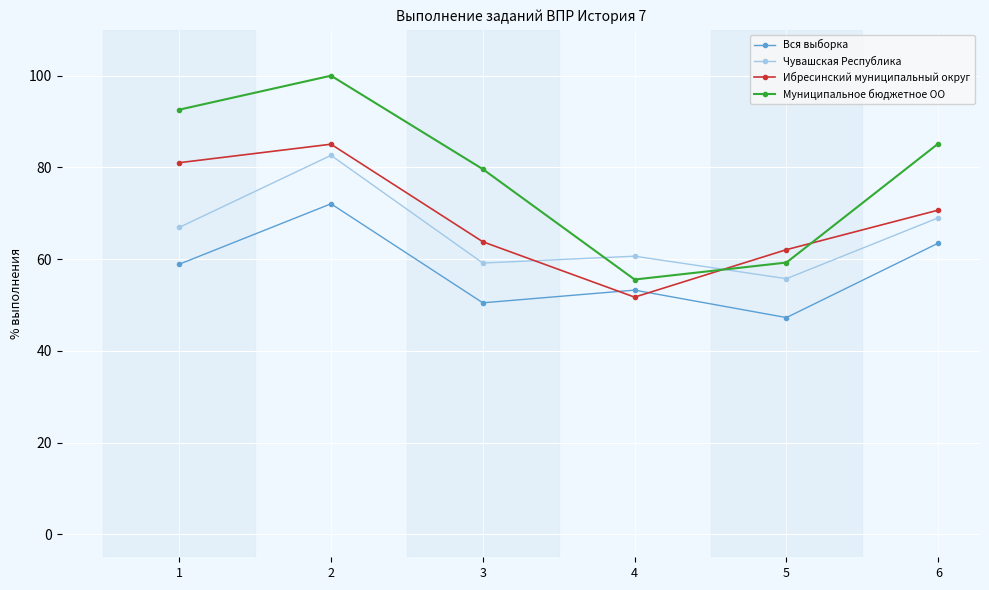

The value of Муниципальное бюджетное ОО at 1 is 92.6. True or false?

True